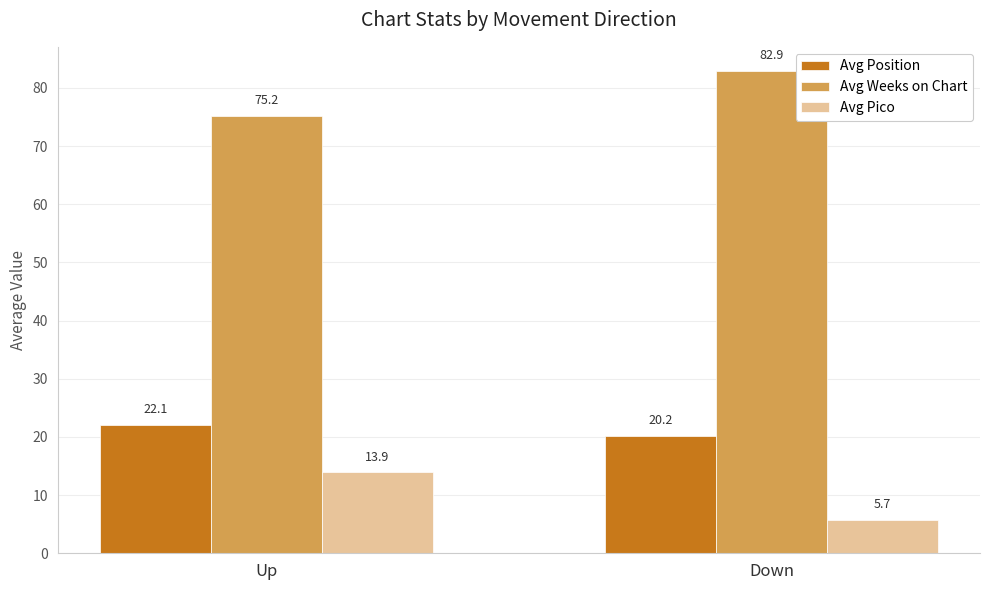

At how many categories does at least one series exceed 32?

2